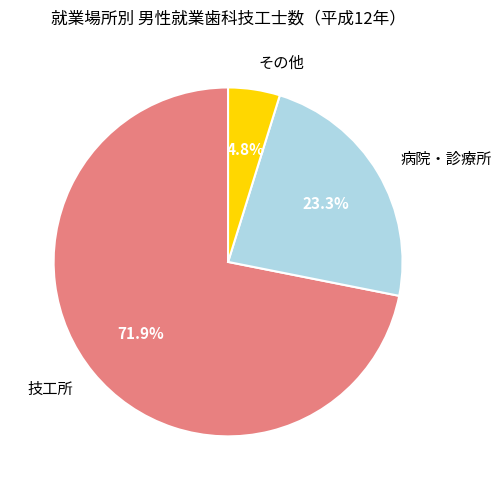

Approximately how many times larger is the value at 技工所 compared to その他?

15.0